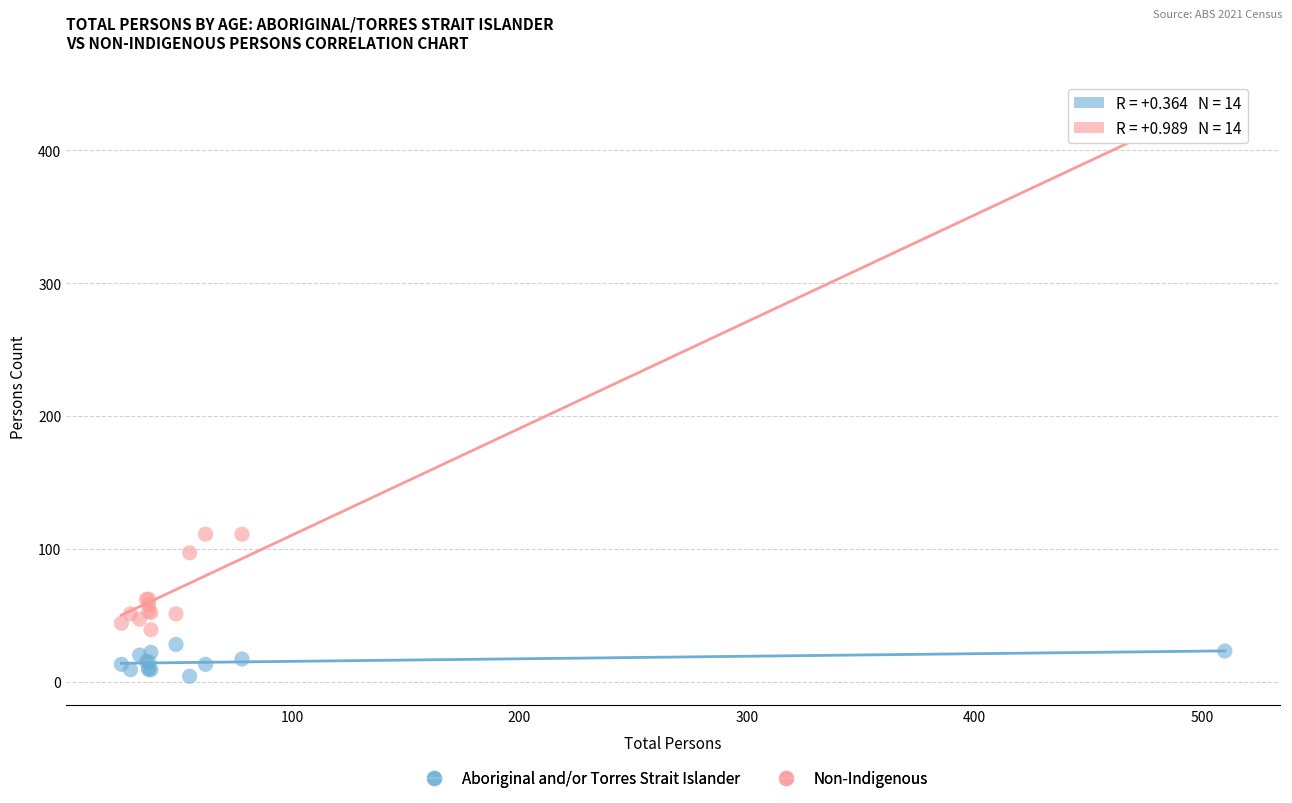

Which series has the largest Y range (max minus min)?

Non-Indigenous